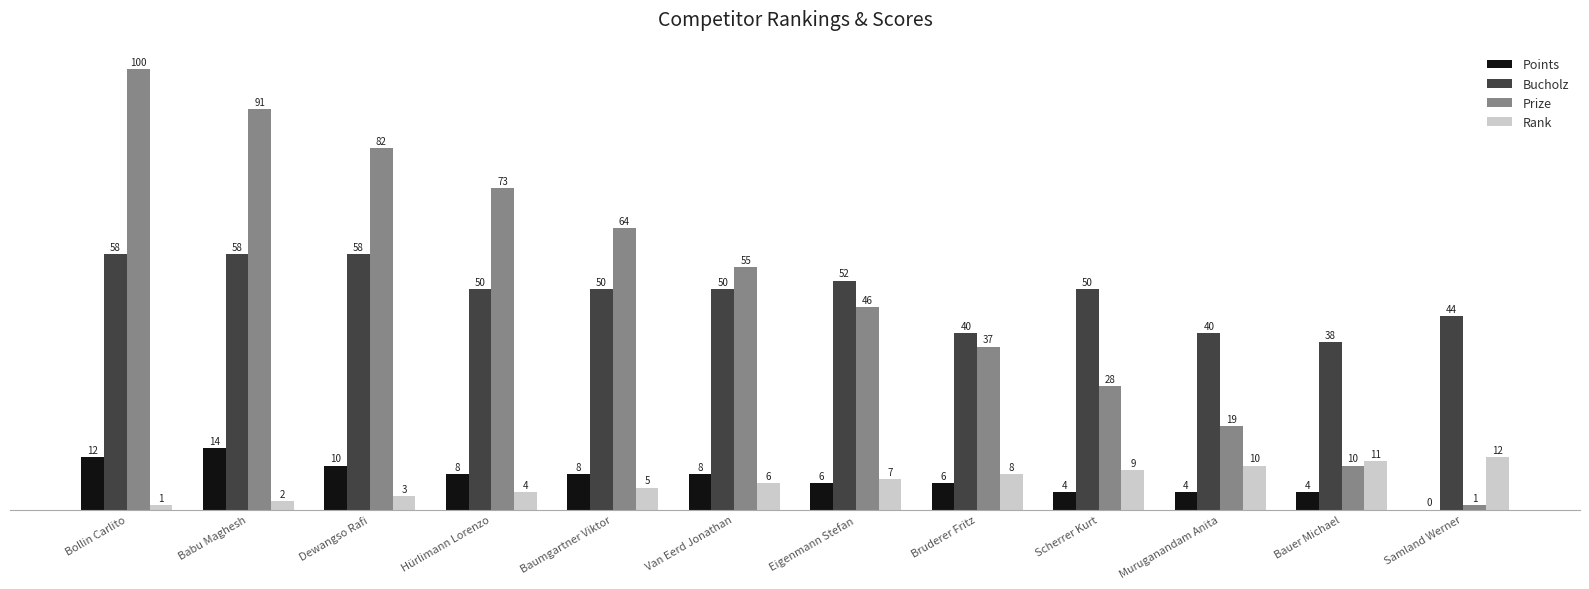

How many Bucholz values are between 44 and 58?

9